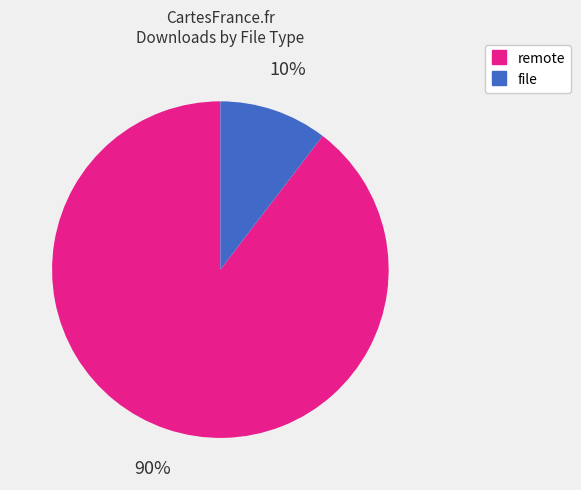

To the nearest percent, what is the average slice percentage?

50%